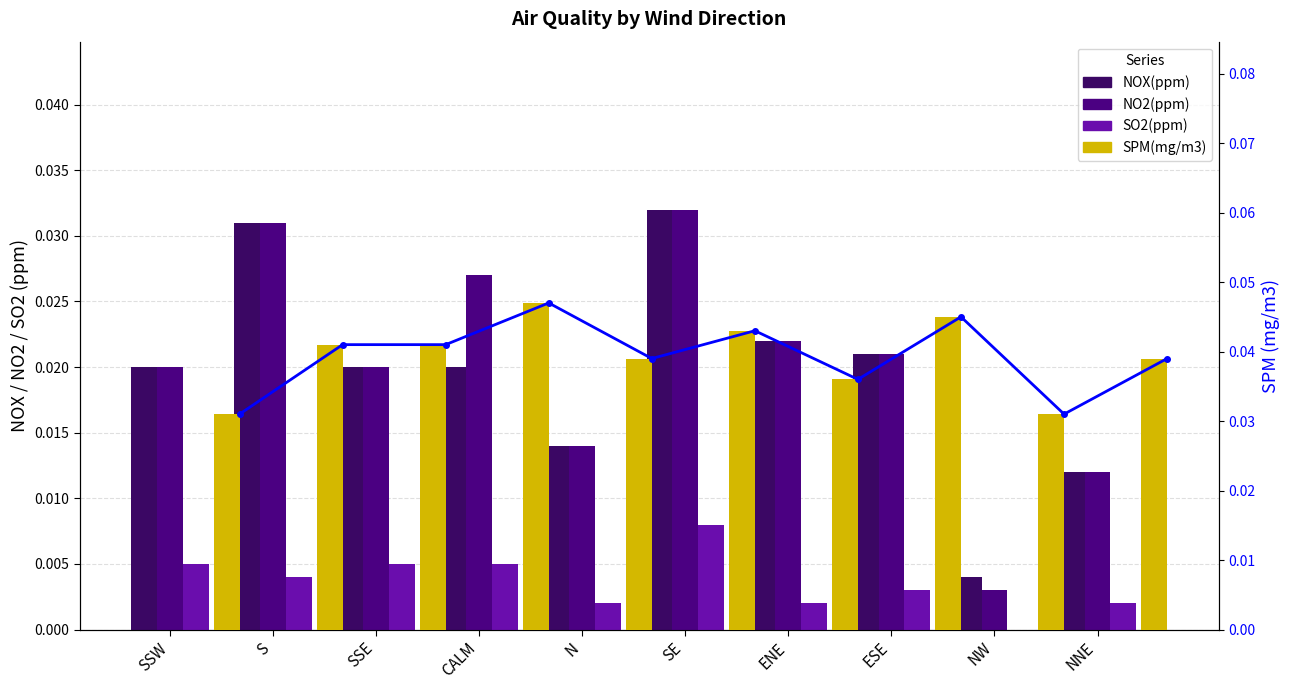

What is the total value across all series at ESE?

0.1